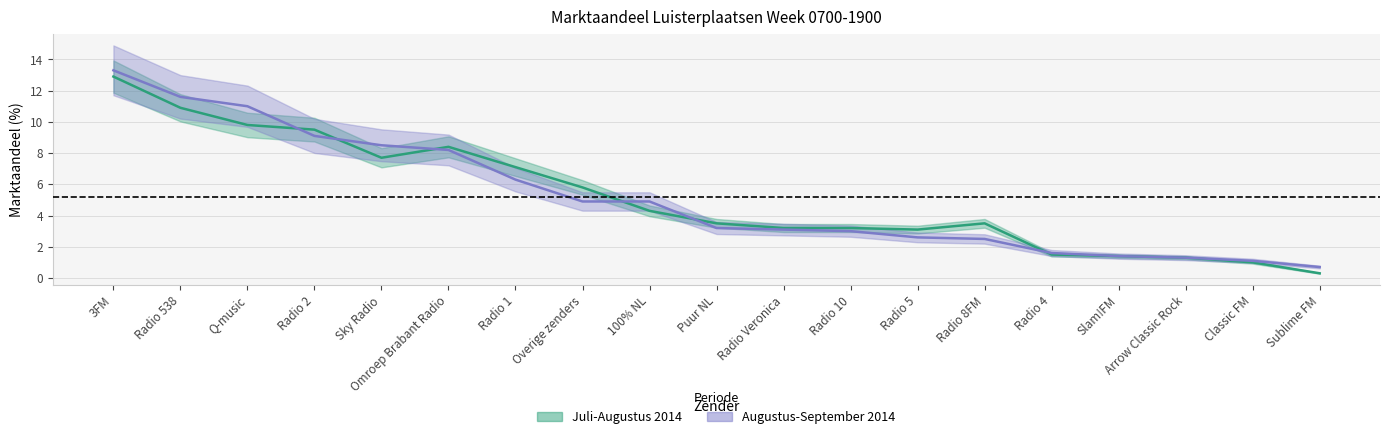

Reading left to right, transcribe all the data shown in this chart.

Juli-Augustus 2014: 12.9	10.9	9.8	9.5	7.7	8.4	7.1	5.8	4.3	3.5	3.2	3.2	3.1	3.5	1.5	1.4	1.3	1.0	0.3
Augustus-September 2014: 13.3	11.6	11.0	9.1	8.5	8.2	6.3	4.9	4.9	3.2	3.1	3.0	2.6	2.5	1.6	1.4	1.3	1.1	0.7